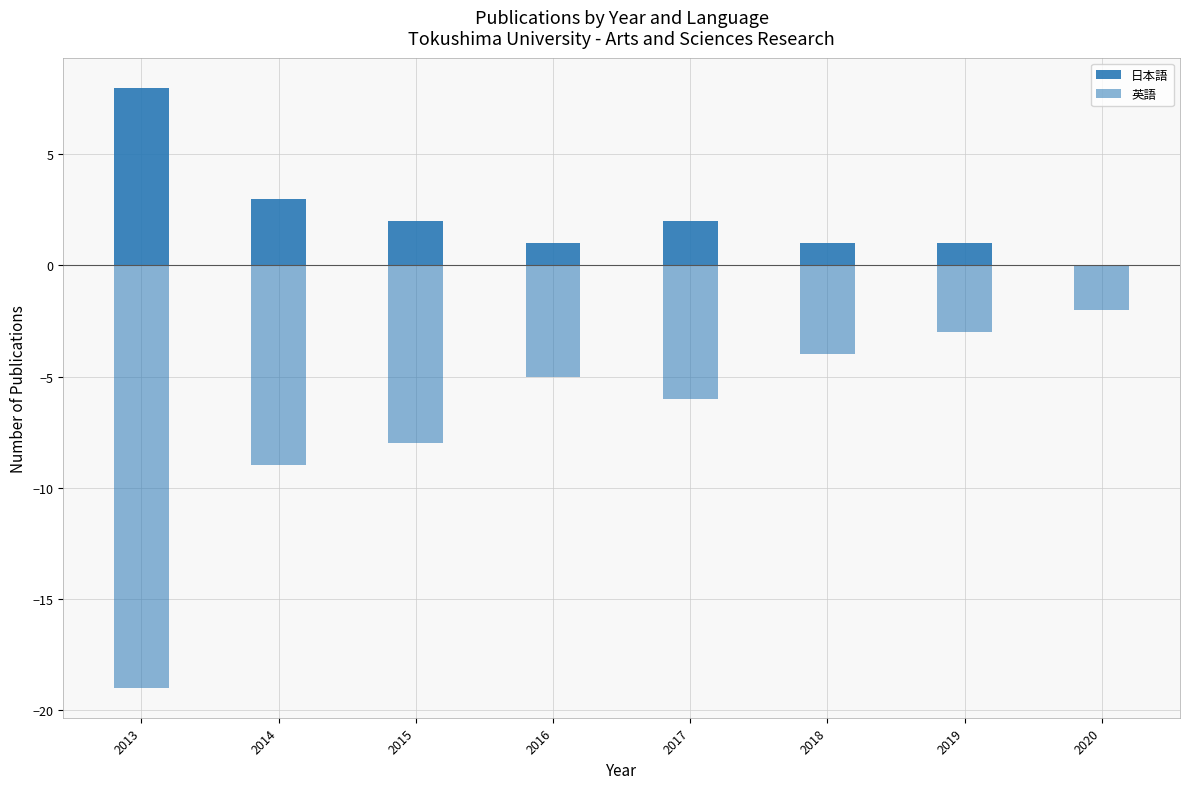

What is the greatest value displayed?

8